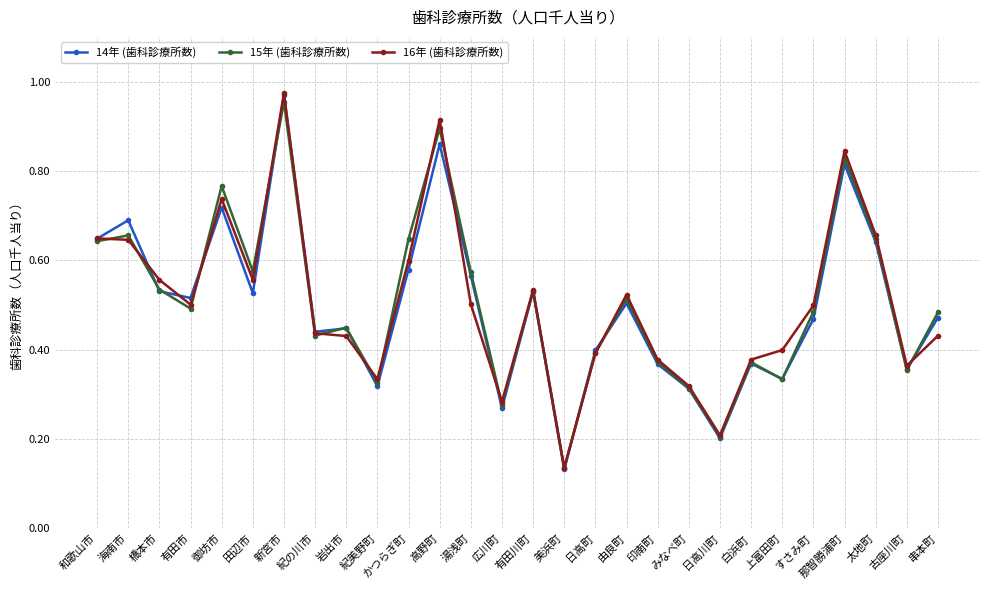

Which series has the largest range (max minus min)?

16年 (歯科診療所数)